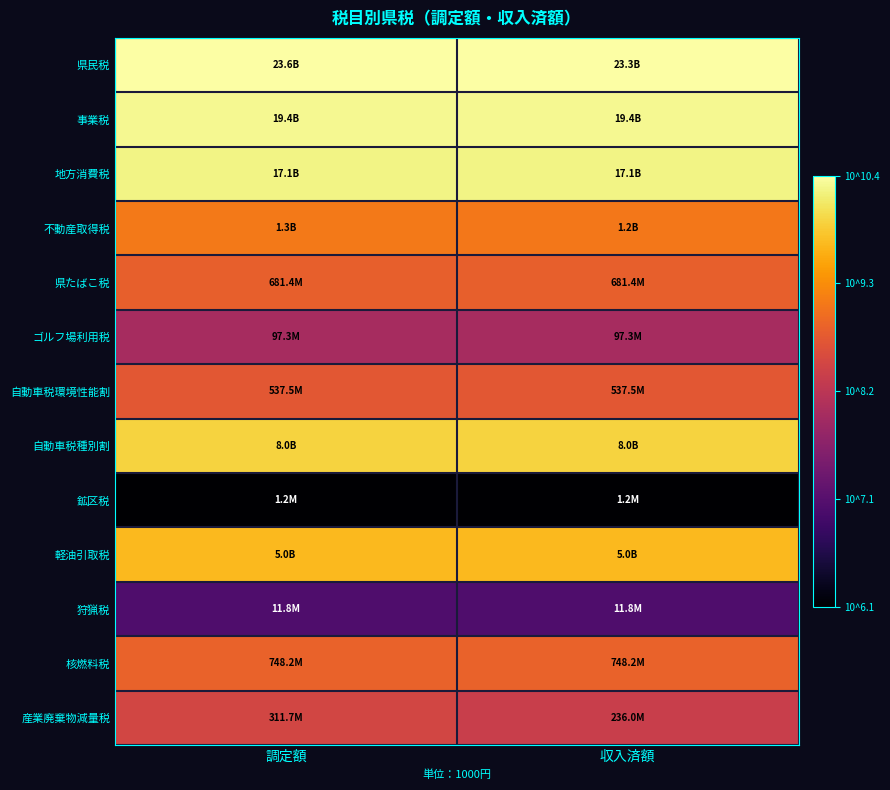

At which category does the chart reach its minimum across all series?

調定額